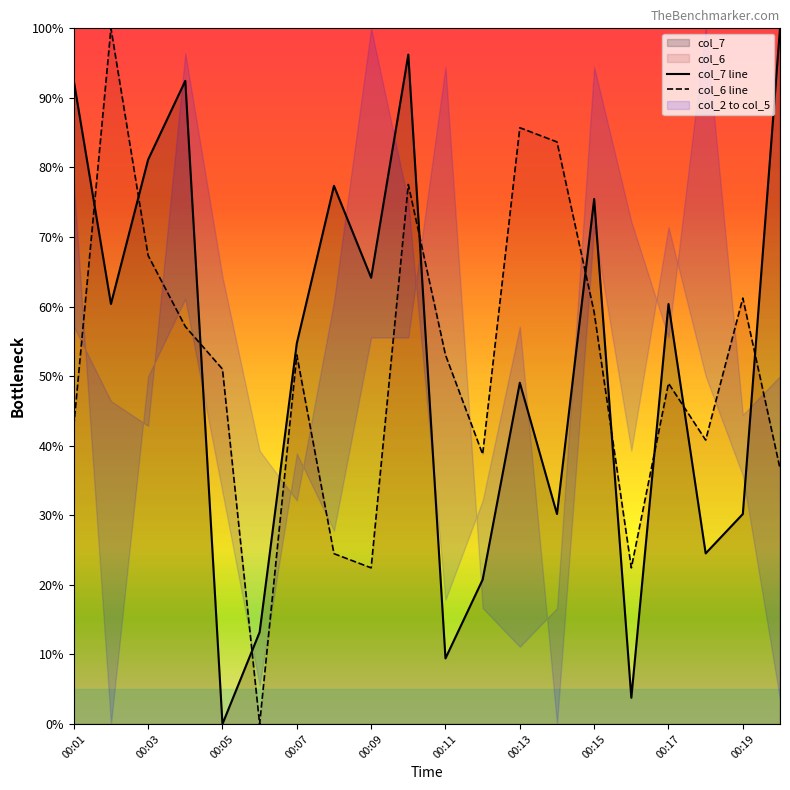

How many lines are shown in the chart?

2